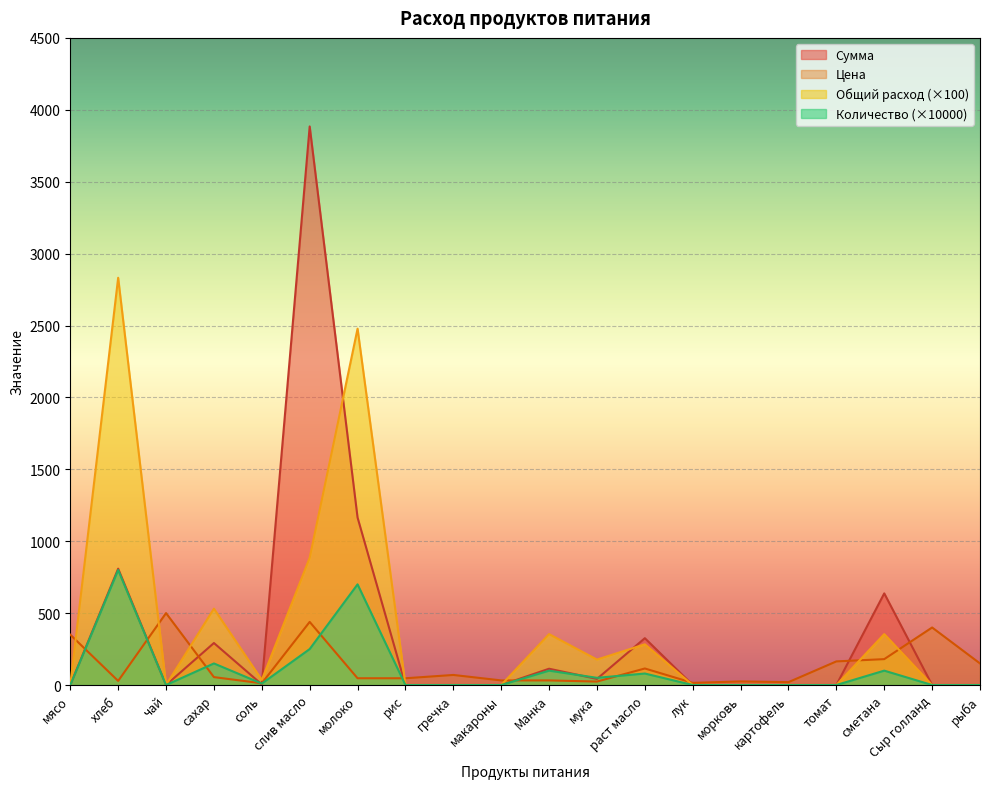

Reading right to left, extract all data points from this chart.

Цена: рыба=150.0	Сыр голланд=400.0	сметана=180.0	томат=164.3	картофель=20.0	морковь=25.0	лук=15.0	раст масло=115.0	мука=24.0	Манка=32.0	макароны=32.0	гречка=70.0	рис=47.0	молоко=47.0	слив масло=438.9	соль=12.0	сахар=55.0	чай=500.0	хлеб=28.6	мясо=350.0
Общий расход: рыба=0.0	Сыр голланд=0.0	сметана=354.0	томат=0.0	картофель=0.0	морковь=0.0	лук=0.0	раст масло=283.2	мука=177.0	Манка=354.0	макароны=0.0	гречка=0.0	рис=0.0	молоко=2478.0	слив масло=885.0	соль=35.4	сахар=531.0	чай=0.0	хлеб=2832.0	мясо=0.0
Сумма: рыба=0.0	Сыр голланд=0.0	сметана=637.2	томат=0.0	картофель=0.0	морковь=0.0	лук=0.0	раст масло=325.7	мука=42.5	Манка=113.3	макароны=0.0	гречка=0.0	рис=0.0	молоко=1164.7	слив масло=3884.2	соль=4.2	сахар=292.1	чай=0.0	хлеб=809.1	мясо=0.0
Количество (расход): рыба=0.0	Сыр голланд=0.0	сметана=100.0	томат=0.0	картофель=0.0	морковь=0.0	лук=0.0	раст масло=80.0	мука=50.0	Манка=100.0	макароны=0.0	гречка=0.0	рис=0.0	молоко=700.0	слив масло=250.0	соль=10.0	сахар=150.0	чай=0.0	хлеб=800.0	мясо=0.0